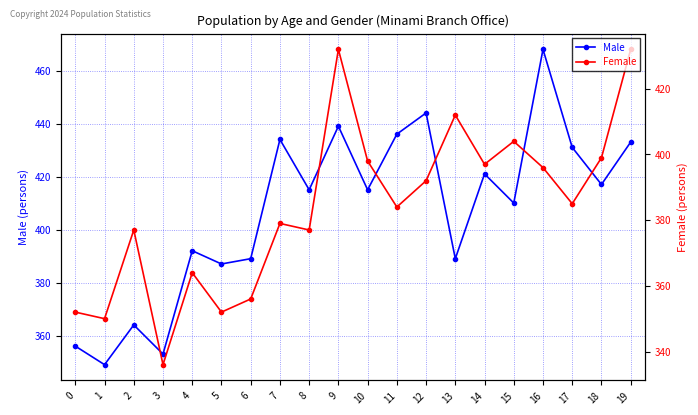

Reading left to right, transcribe all the data shown in this chart.

Male: 0=356	1=349	2=364	3=353	4=392	5=387	6=389	7=434	8=415	9=439	10=415	11=436	12=444	13=389	14=421	15=410	16=468	17=431	18=417	19=433
Female: 0=352	1=350	2=377	3=336	4=364	5=352	6=356	7=379	8=377	9=432	10=398	11=384	12=392	13=412	14=397	15=404	16=396	17=385	18=399	19=432